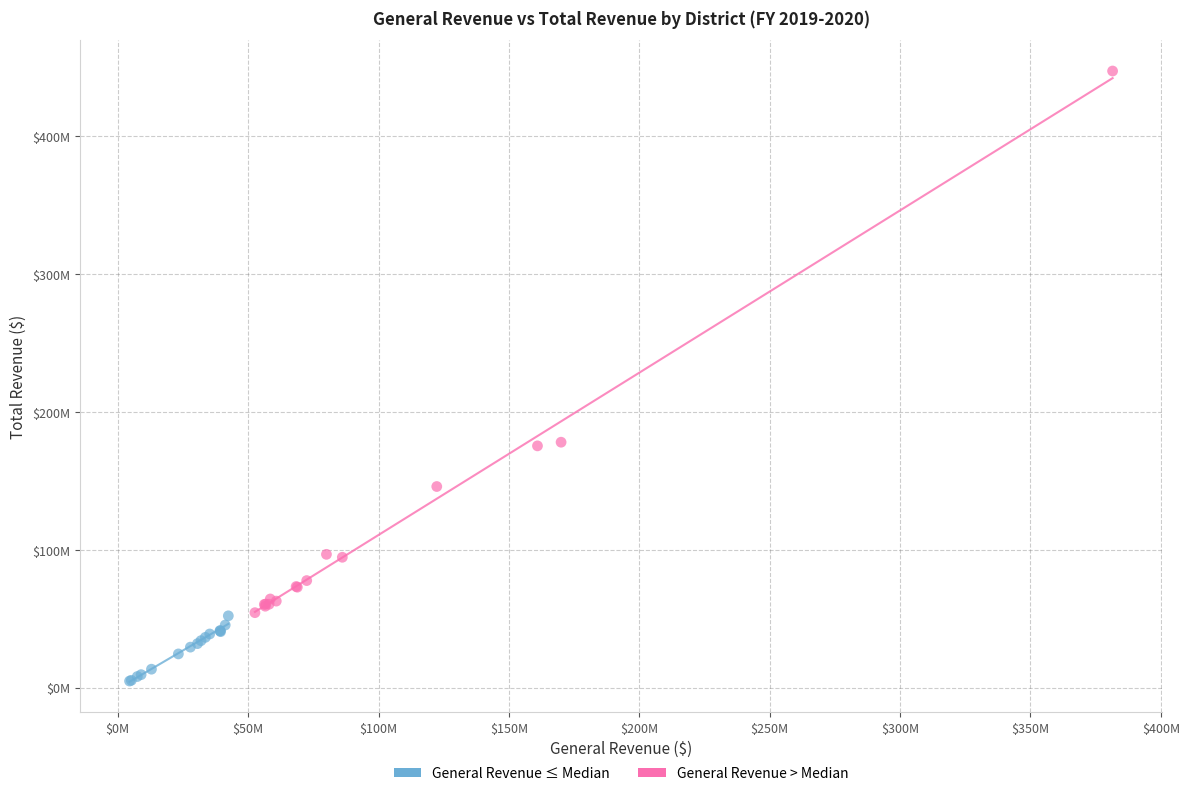

Which series has the widest spread of Y values?

General Revenue > Median